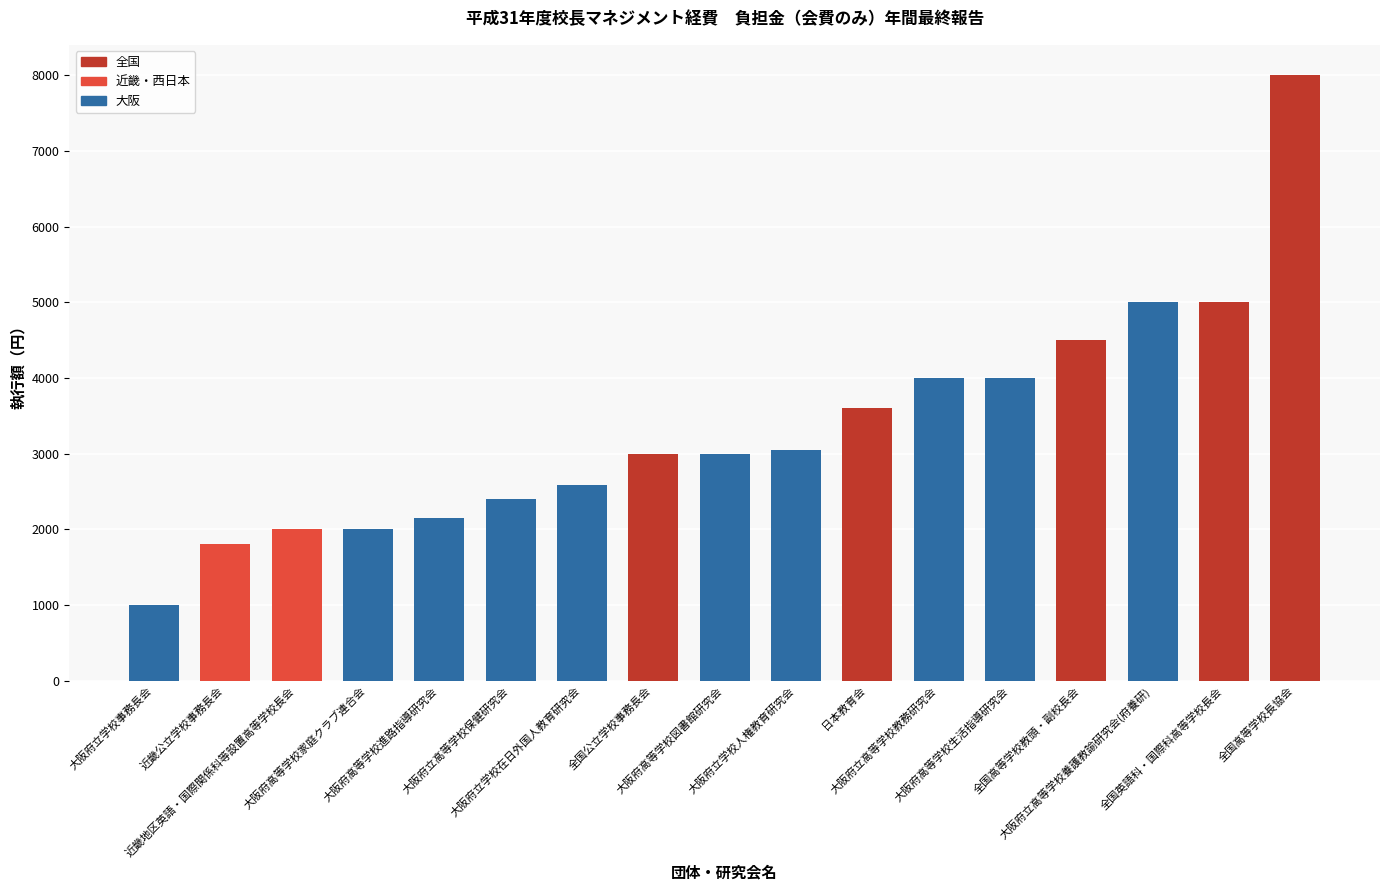

The chart shows a value of 612 at 近畿公立学校事務長会. True or false?

False